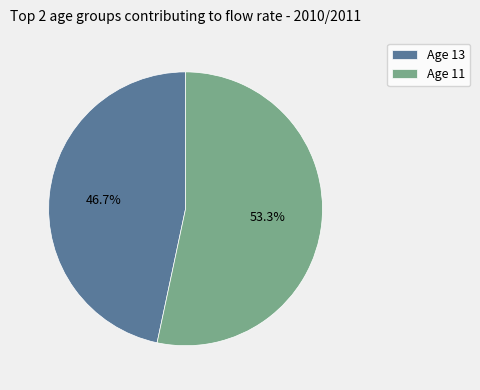

Is there a majority slice in this chart?

Yes